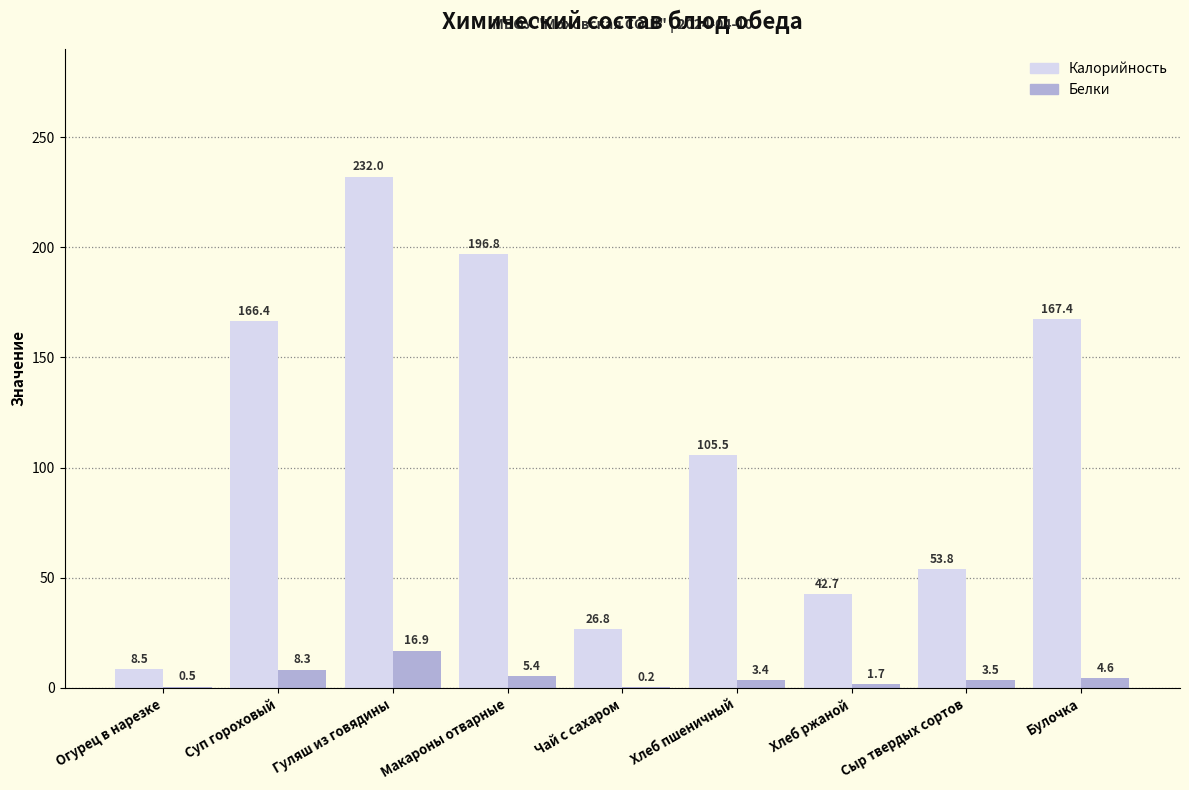

What is the maximum value shown in the chart?

232.0